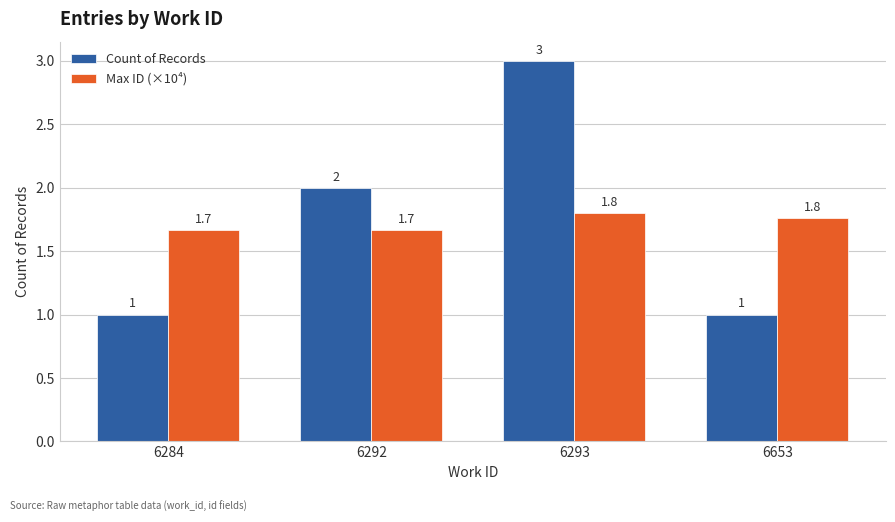

Count the Count of Records values in the range 1 to 3.

4